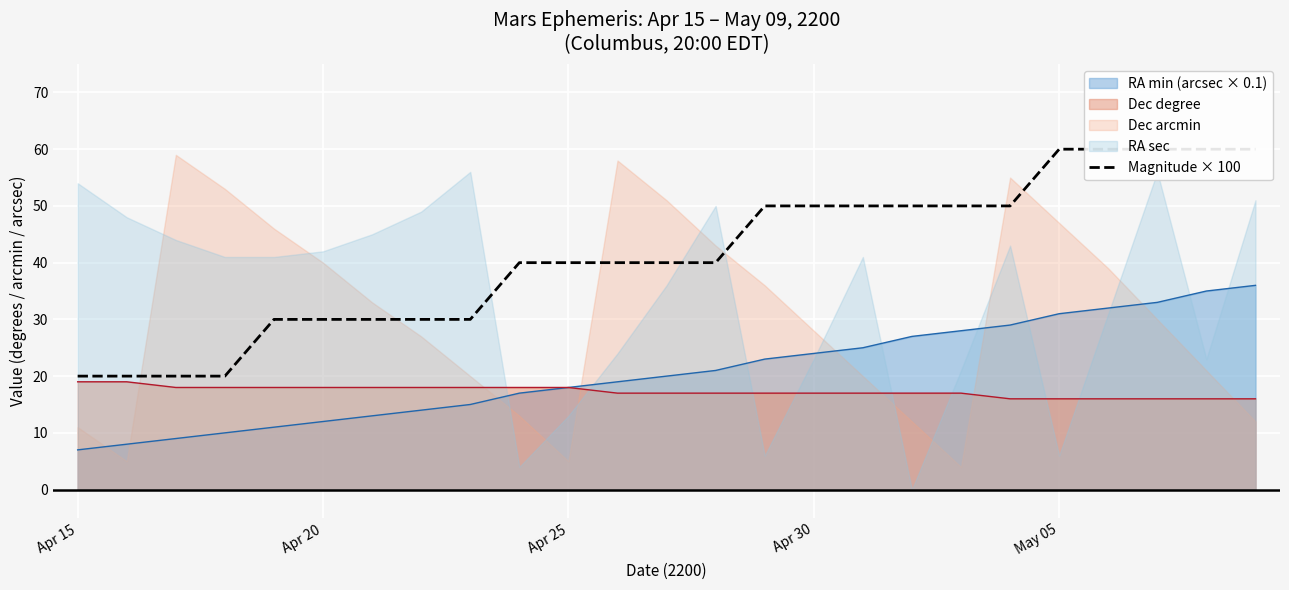

Count the values in the range 30 to 50.

16